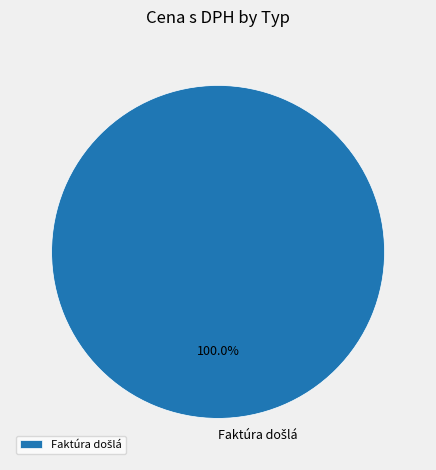

Is there any slice that represents more than half of the pie?

Yes